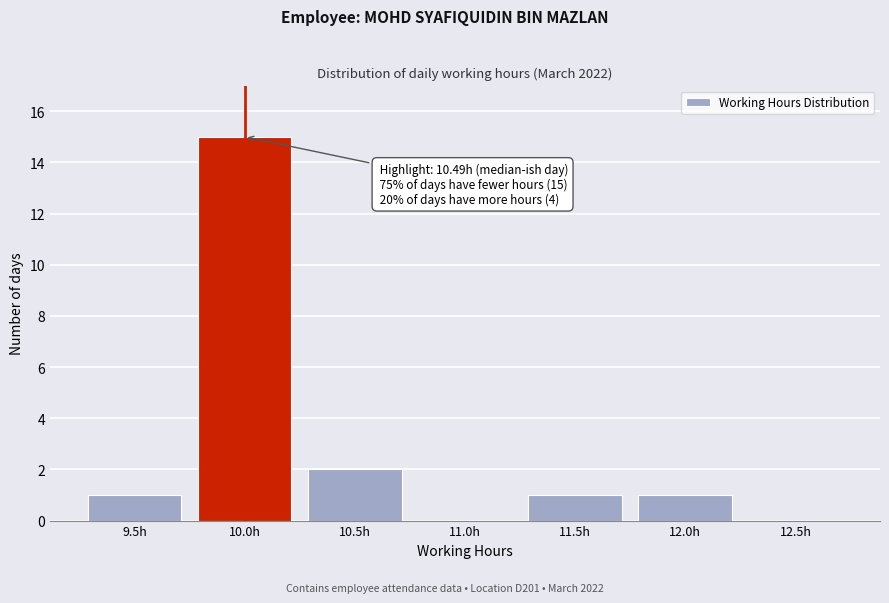

Reading left to right, what are all the values shown in this chart?

9.5h=1	10.0h=15	10.5h=2	11.0h=0	11.5h=1	12.0h=1	12.5h=0